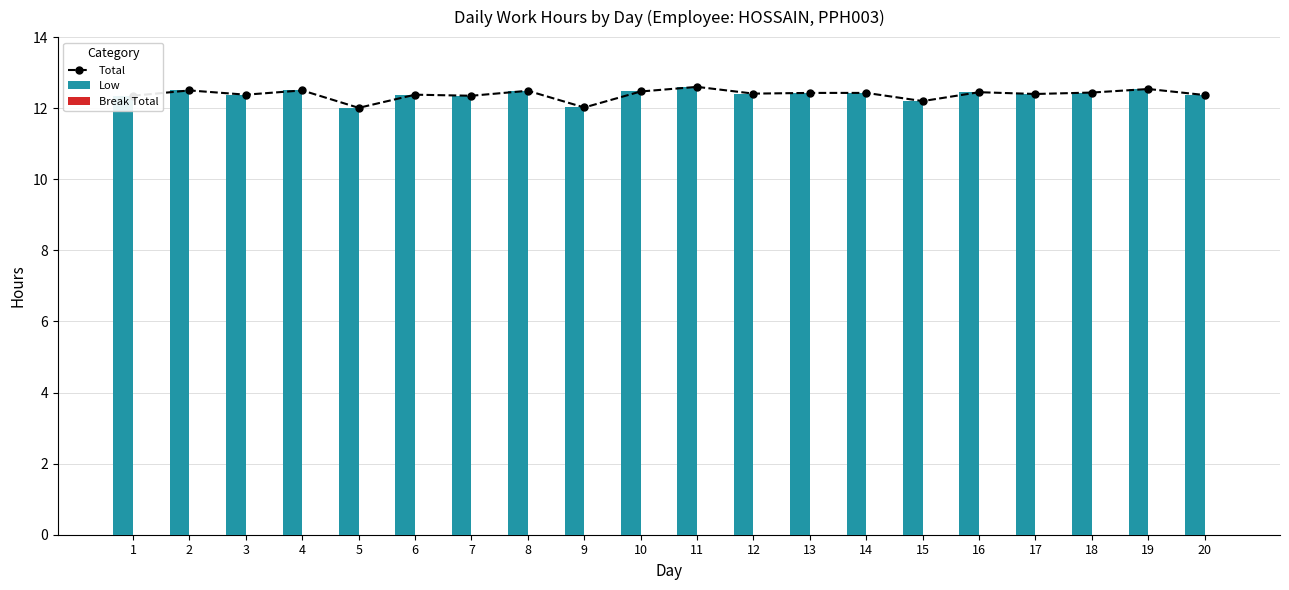

What is the lowest value of the Low series?

12.0